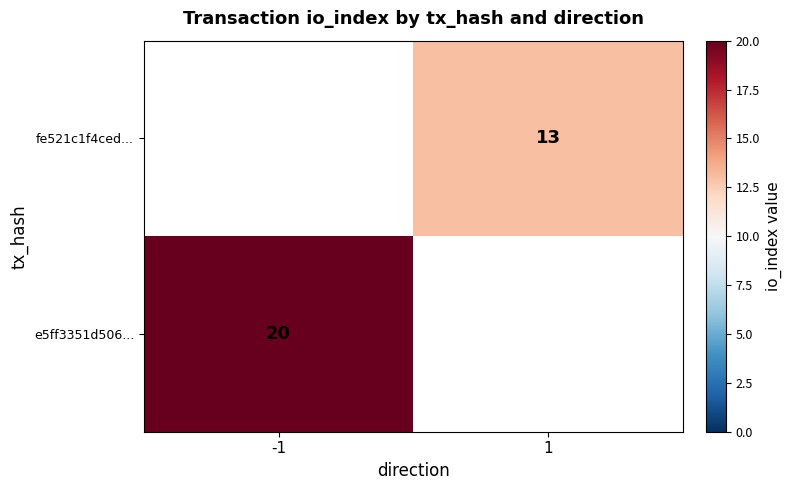

Is it true that e5ff3351d506... equals 20 at -1?

True